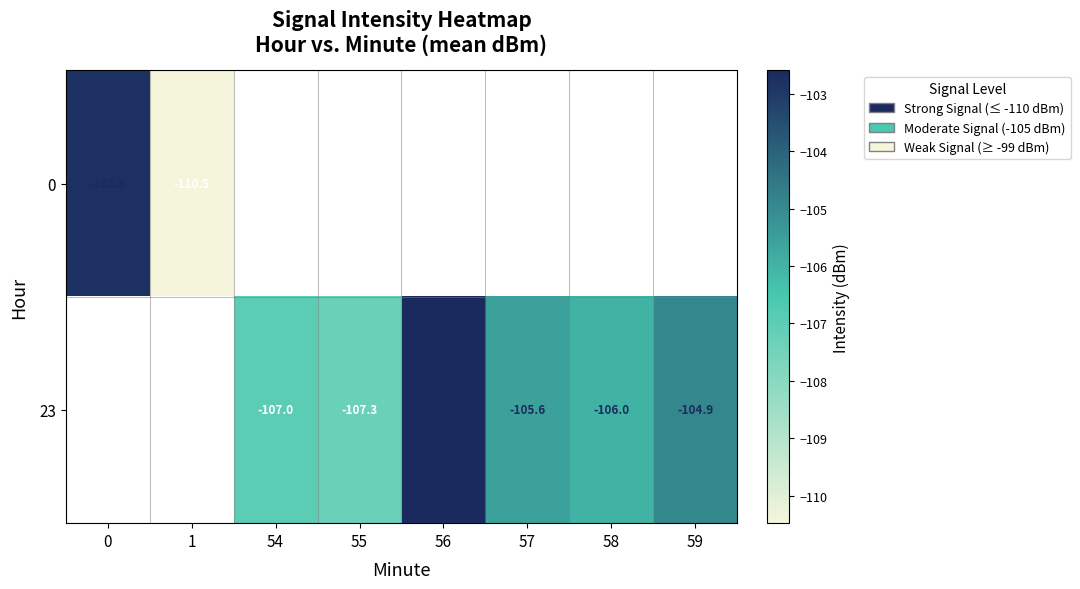

True or false: 23 has a value of -26.6 at 58.

False